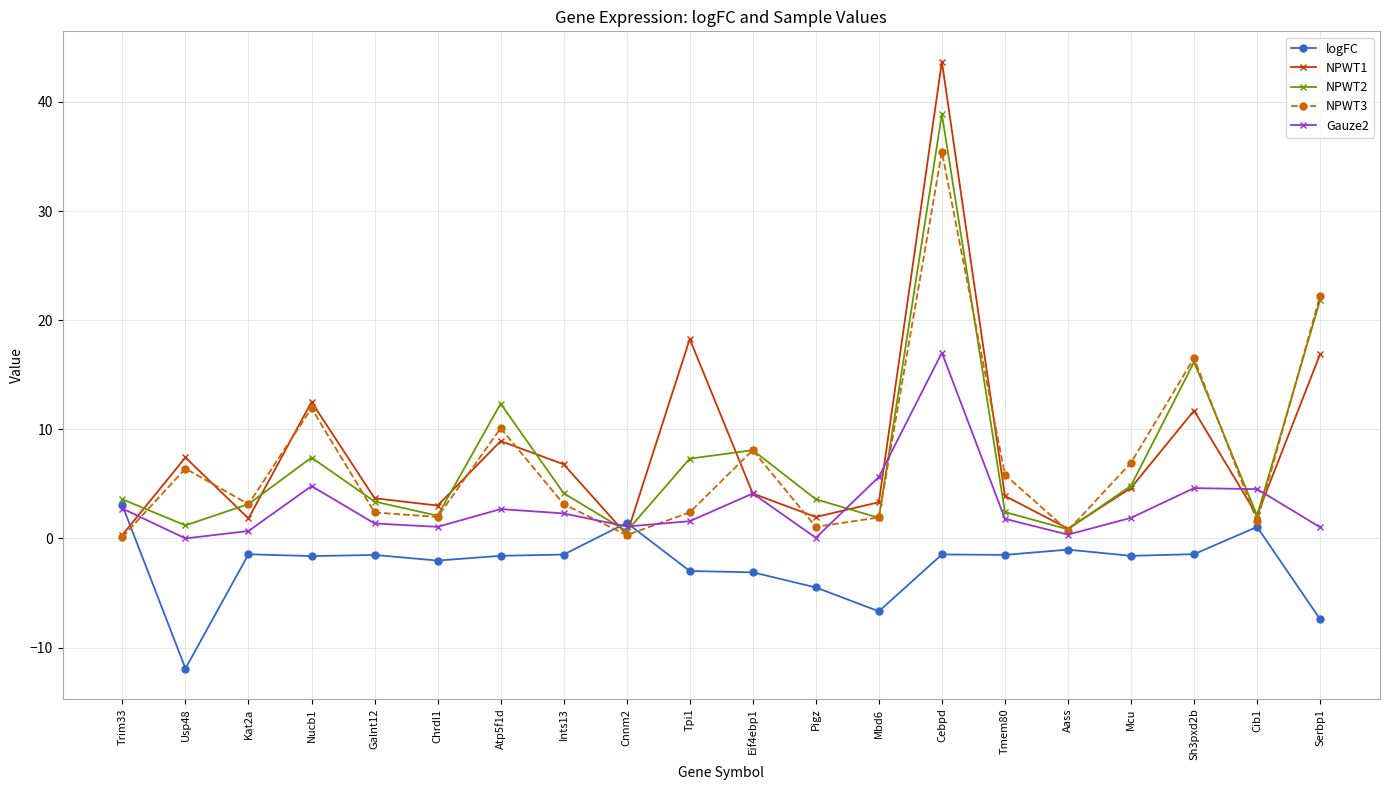

Which series ends up on top after the final intersection of NPWT3 and Gauze2?

NPWT3